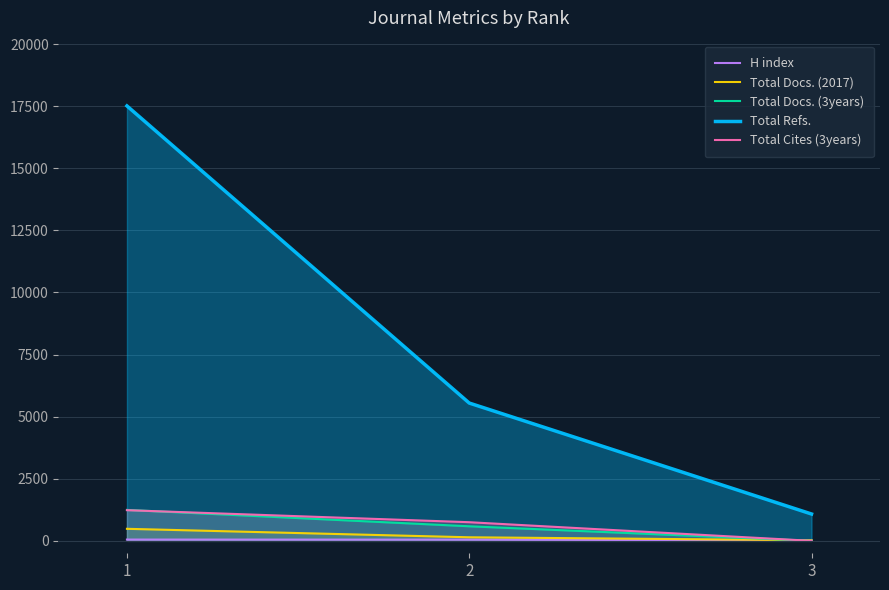

How many lines are shown in the chart?

5